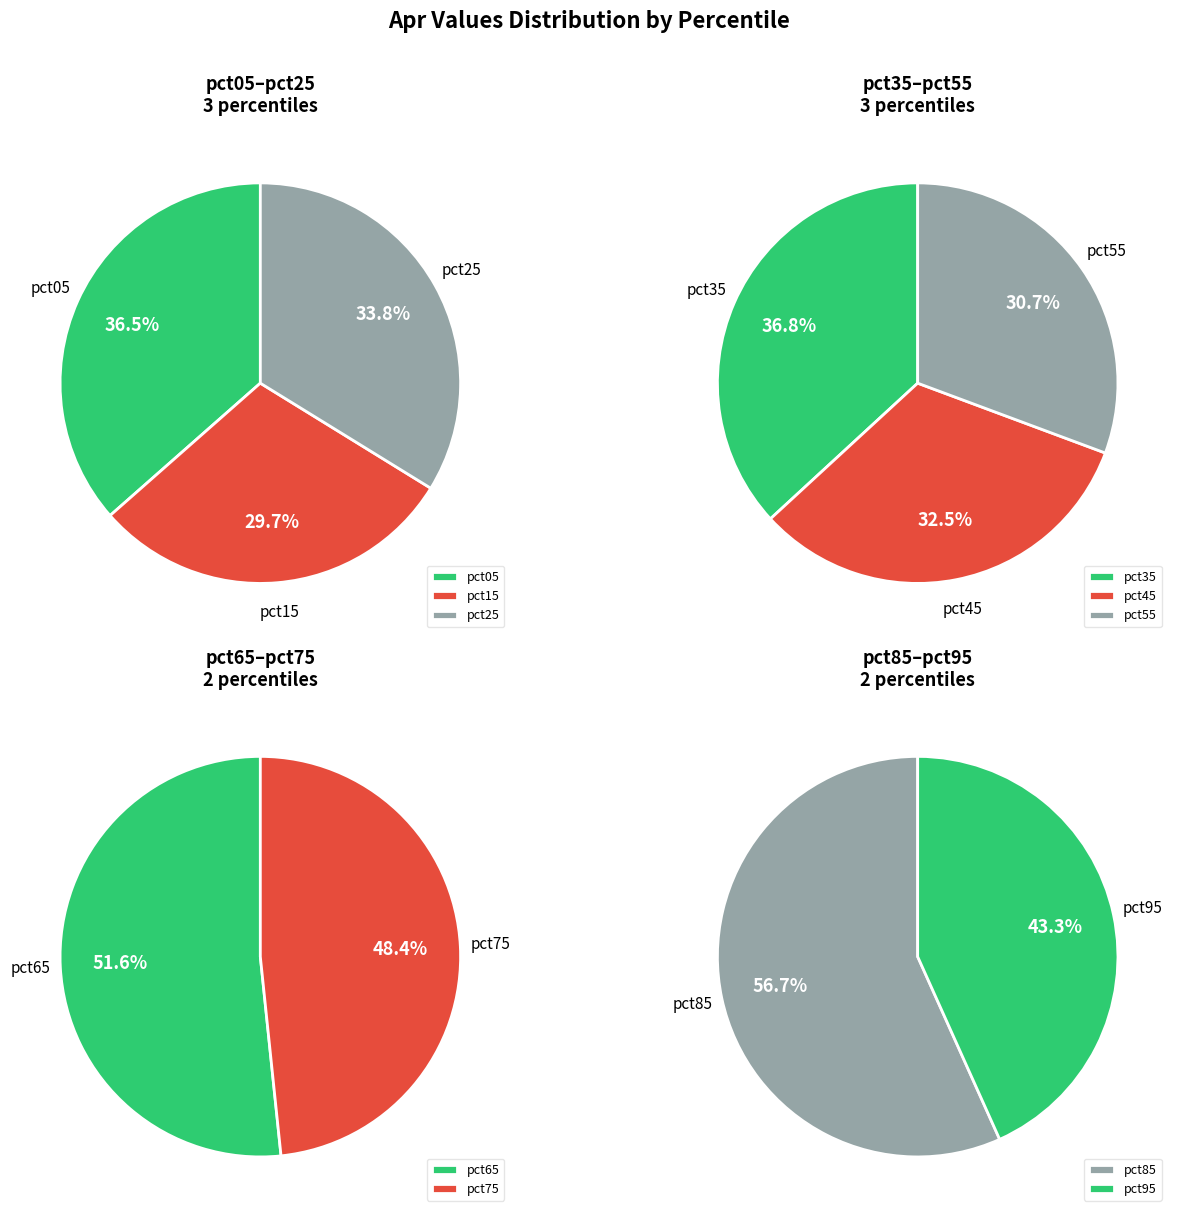

How many segments does this pie chart have?

10